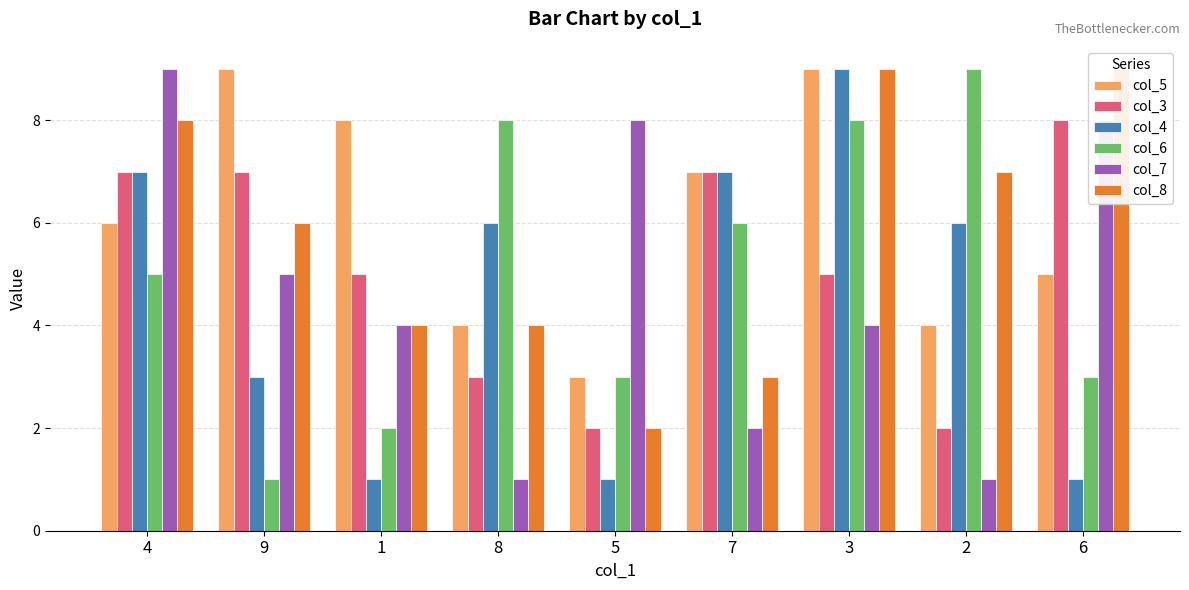

At which label is col_7 closest to 5?

9